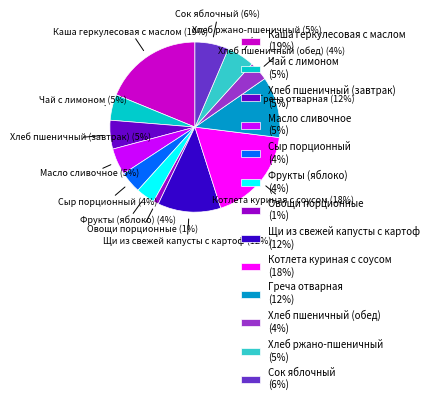

Count the number of slices in the pie.

13